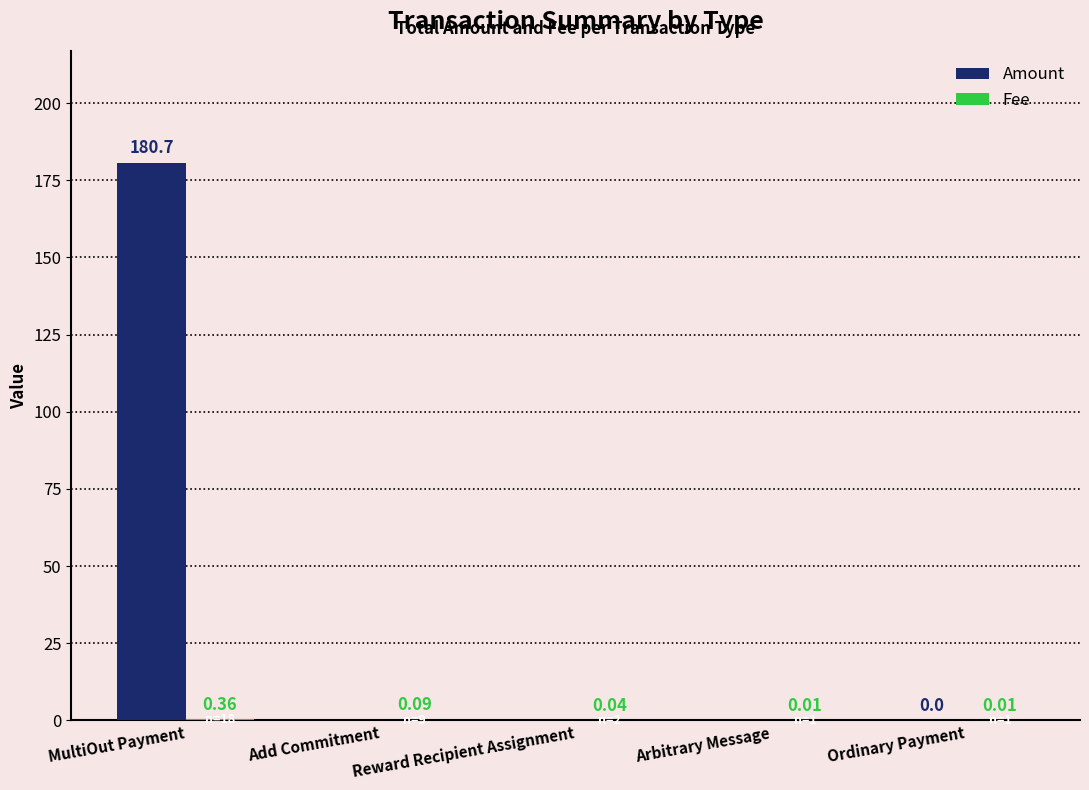

Which series has the largest total across all categories?

Amount